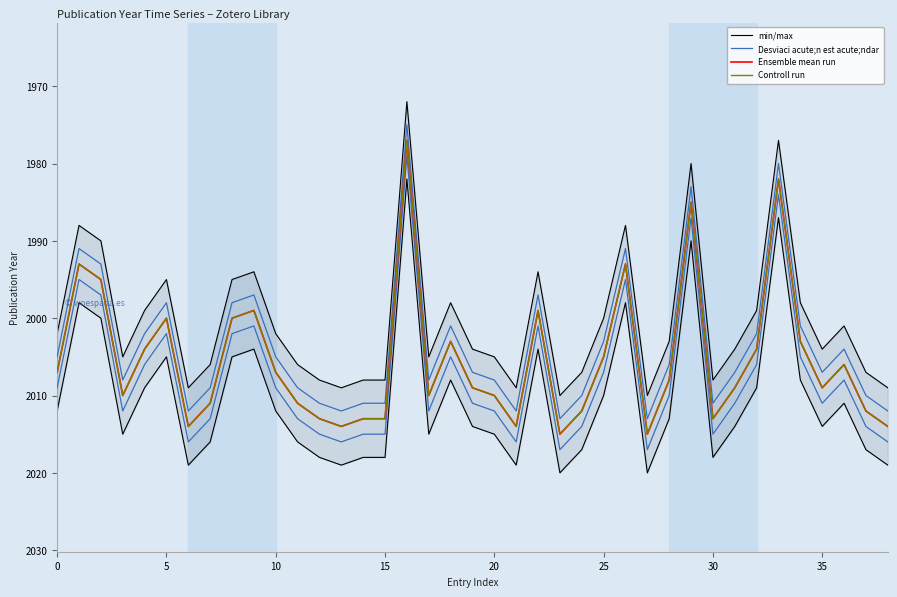

What is the maximum value for Ensemble mean run?

2015